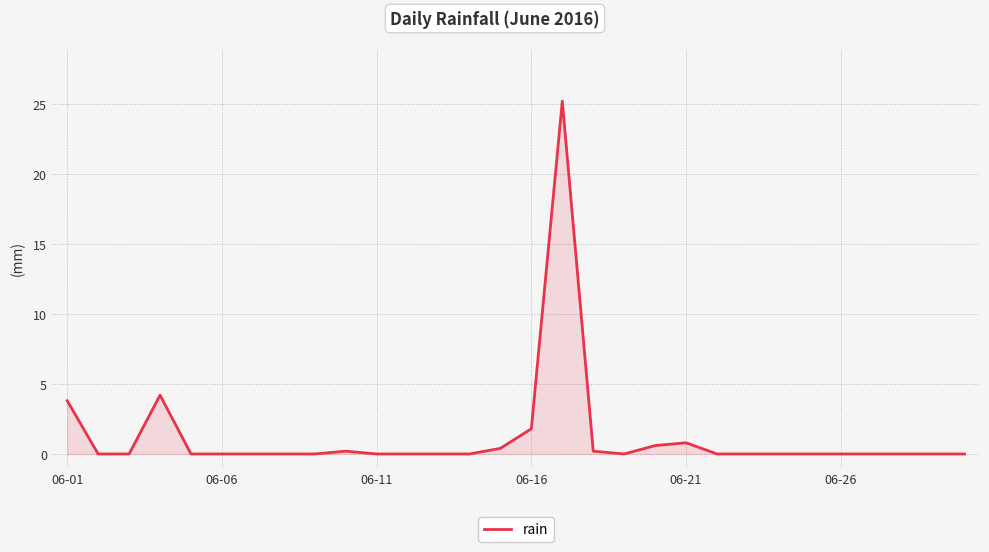

How many lines are shown in the chart?

1